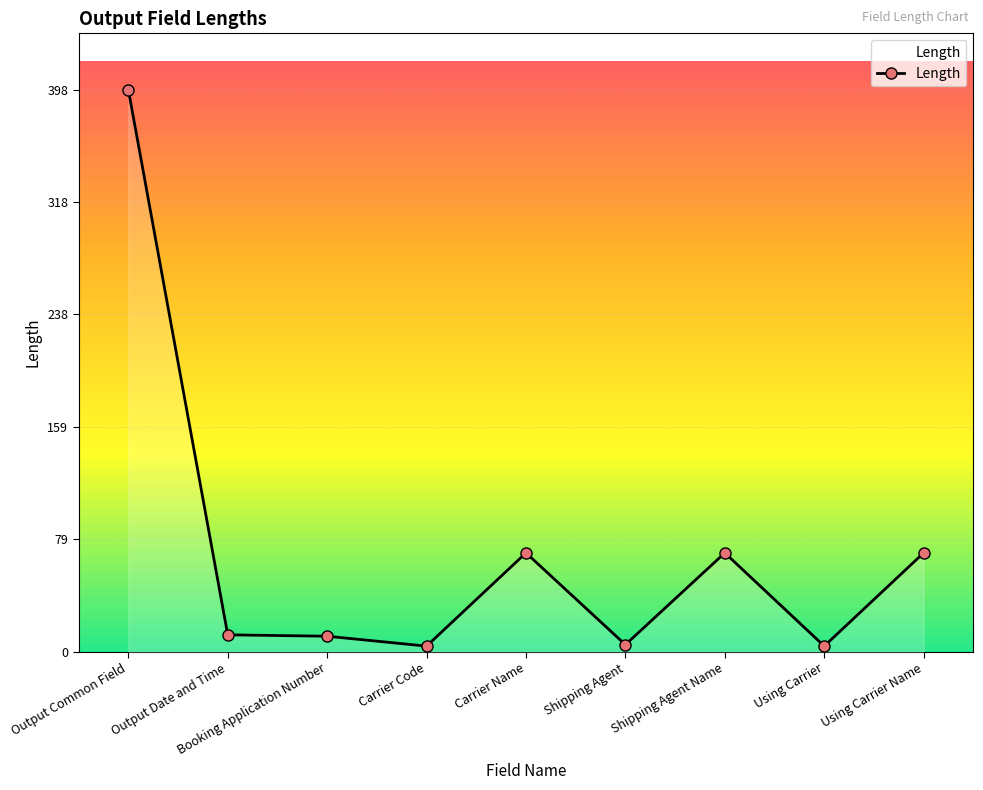

Is it true that the value at Shipping Agent is 5?

True